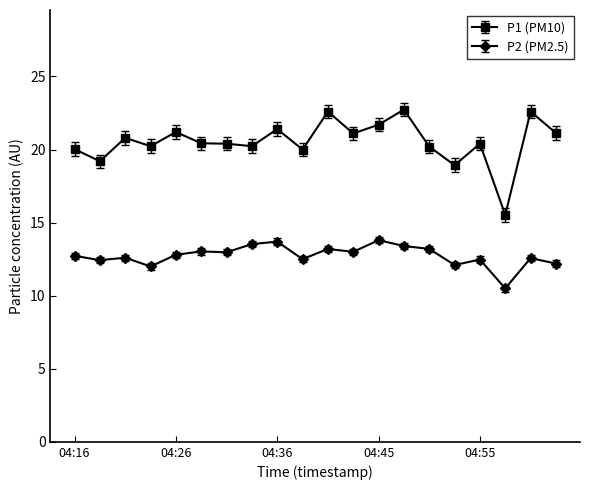

True or false: P1 (PM10) has more than 0 interior local peaks.

True